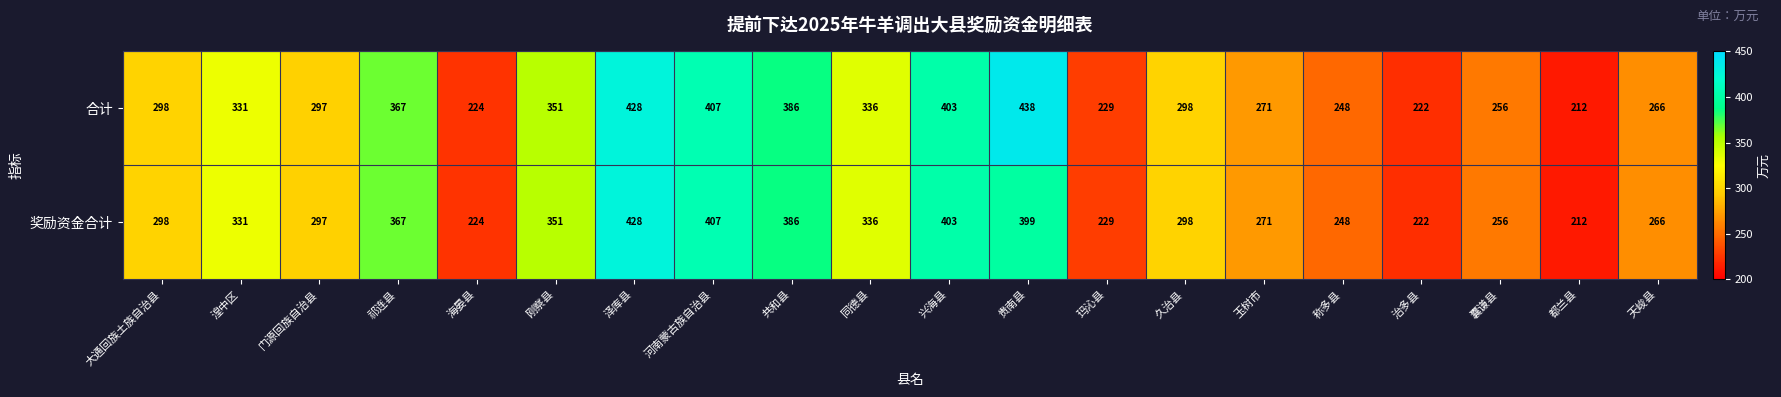

Which series has the widest spread of values?

合计